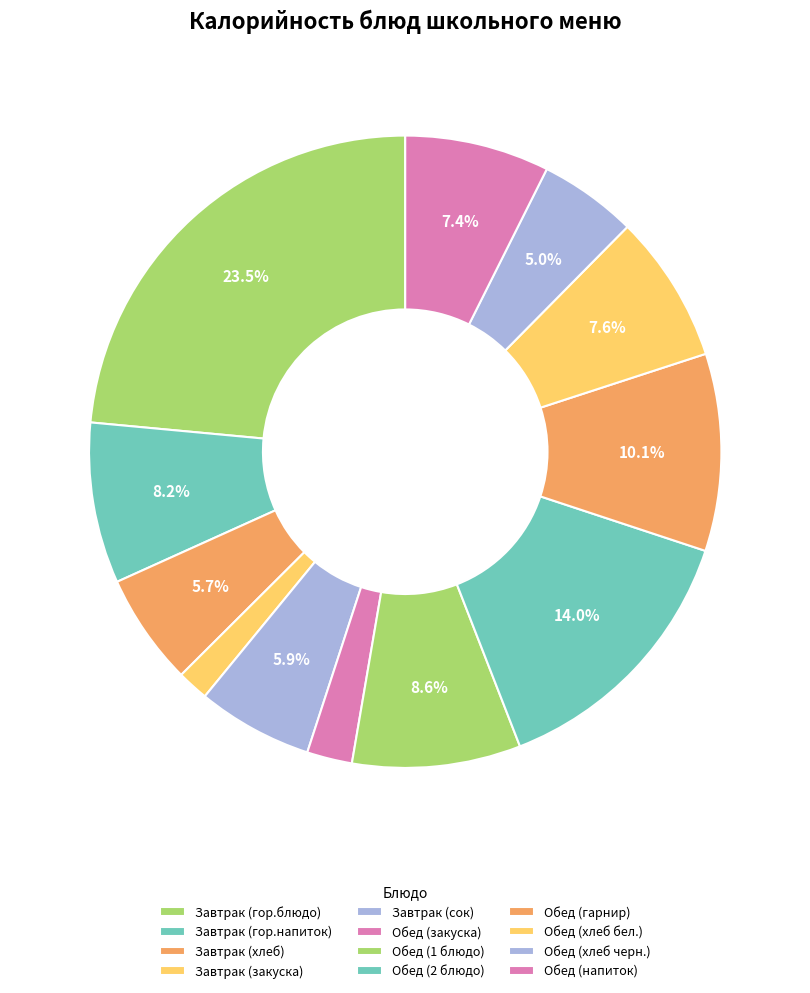

What portion of the pie excludes Обед (закуска)?

97.7%